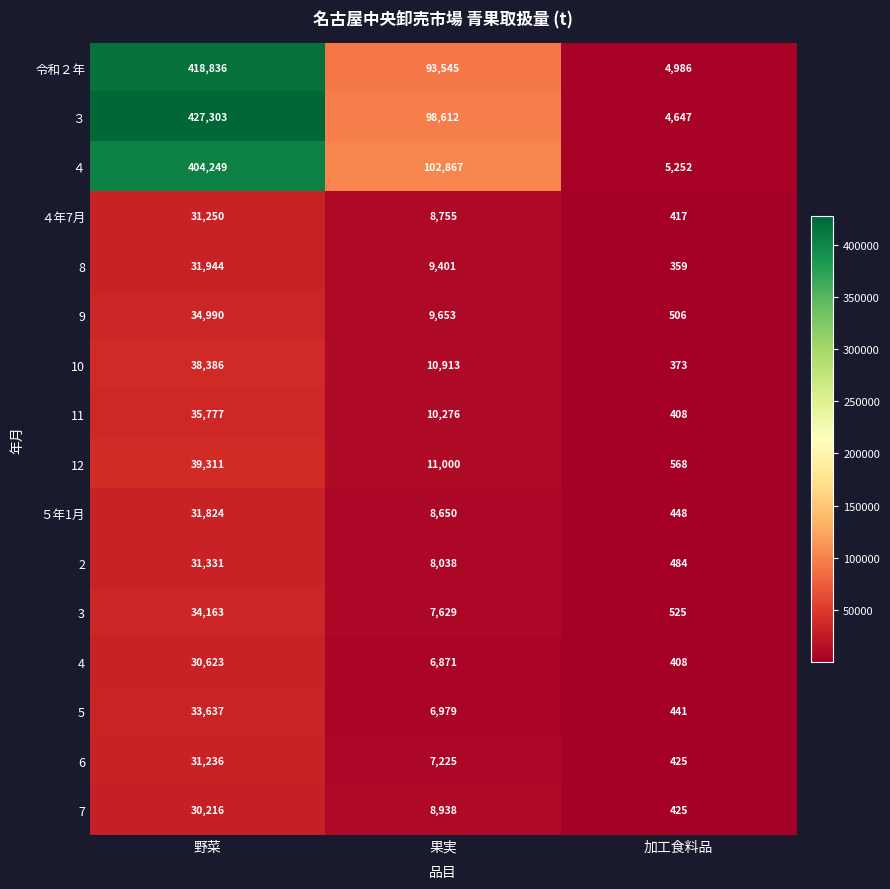

Which series changed the most between 果実 and 加工食料品?

４